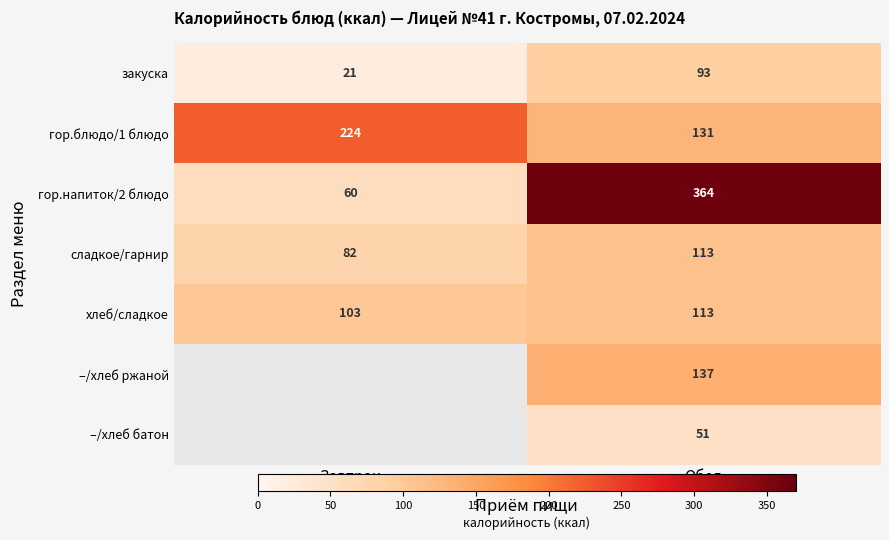

The сладкое/гарнир series shows 123 at Завтрак. True or false?

False